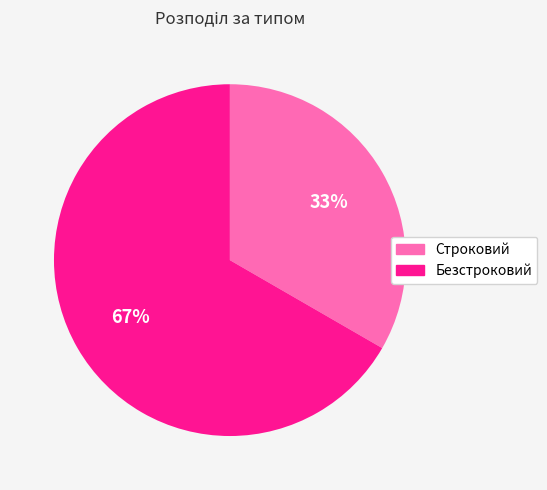

To the nearest percent, what percentage of the pie is Безстроковий?

67%